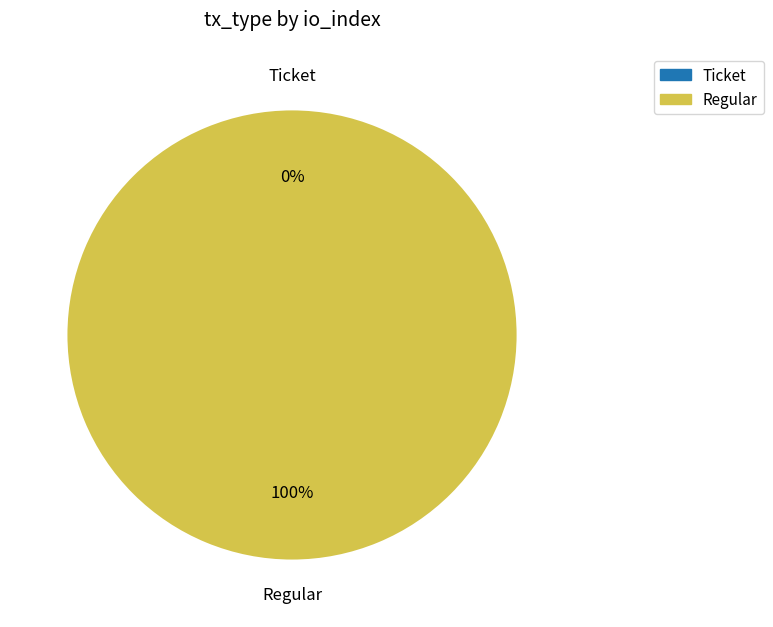

Is there a majority slice in this chart?

Yes